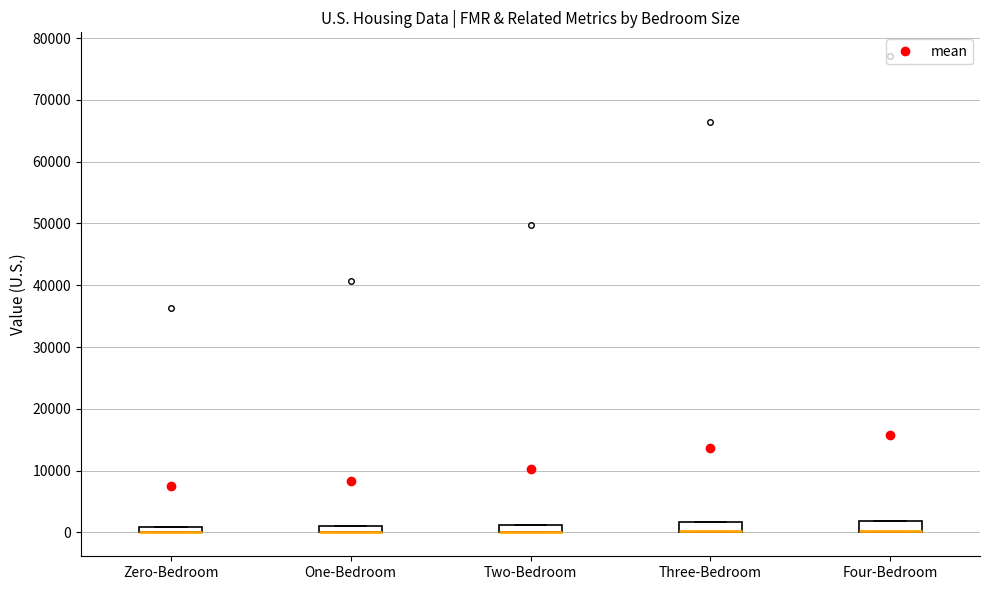

Where is the lower edge of the box for Three-Bedroom on the y-axis? The values are not printed on the chart, so give them approximately, as read against the axis.

0